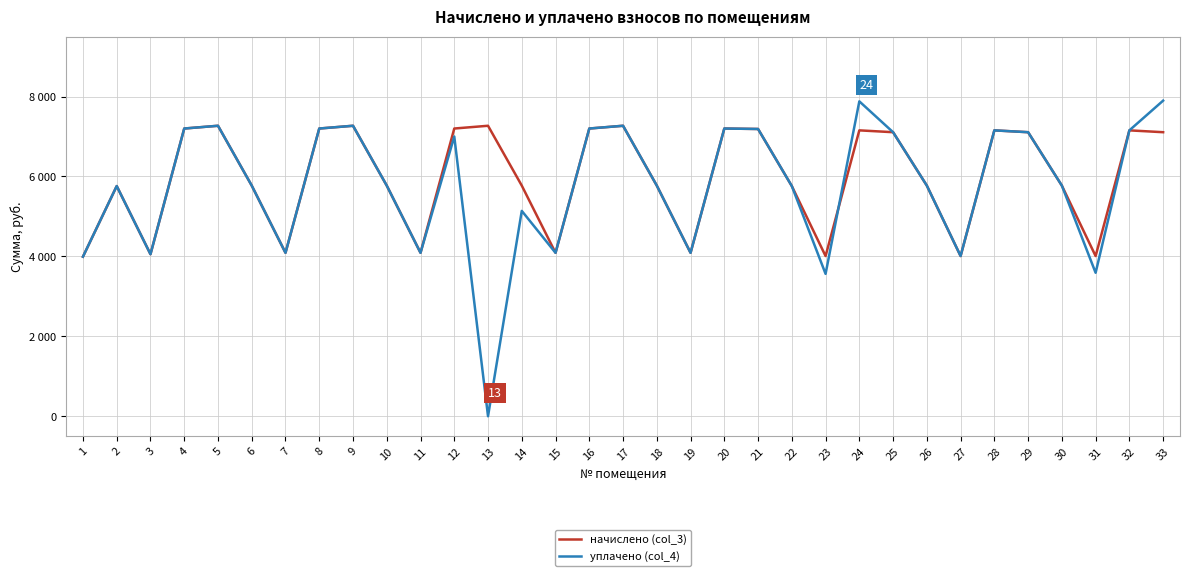

What are all the series names shown in the legend?

начислено (col_3), уплачено (col_4)